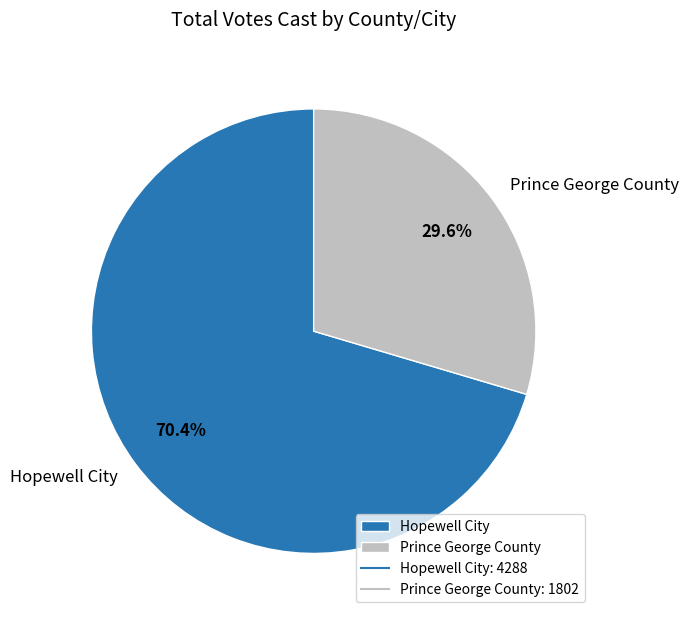

Rank the categories by value from highest to lowest.

Hopewell City, Prince George County